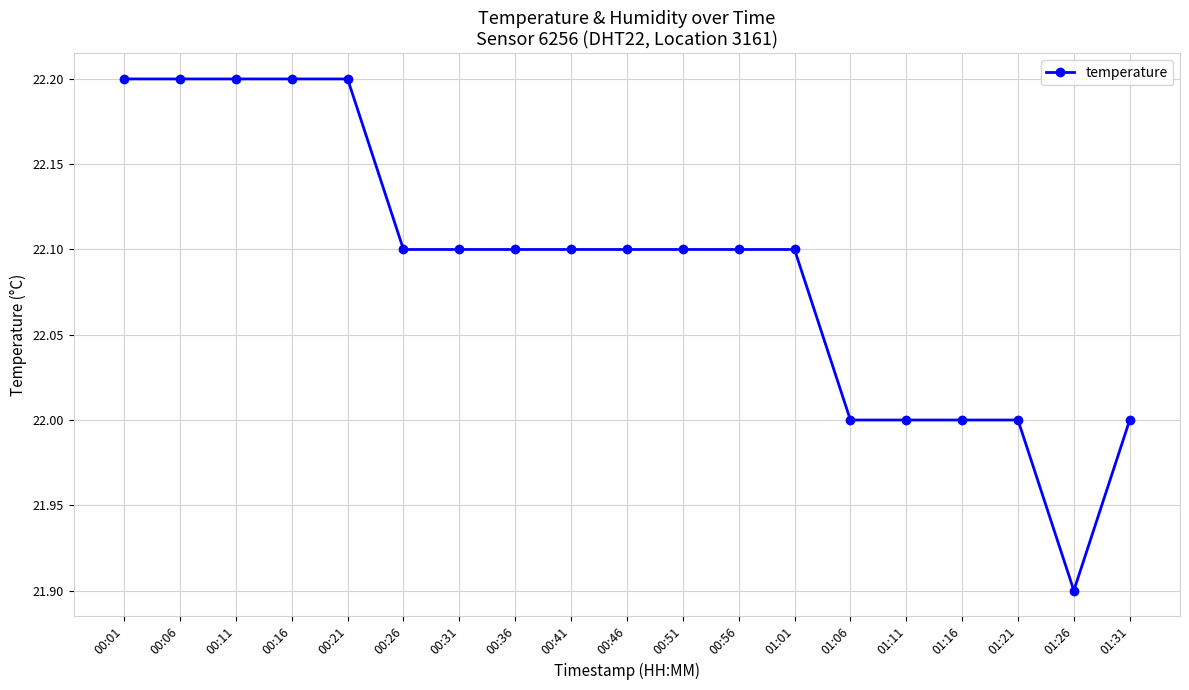

At which label does the data first exceed 22?

00:01